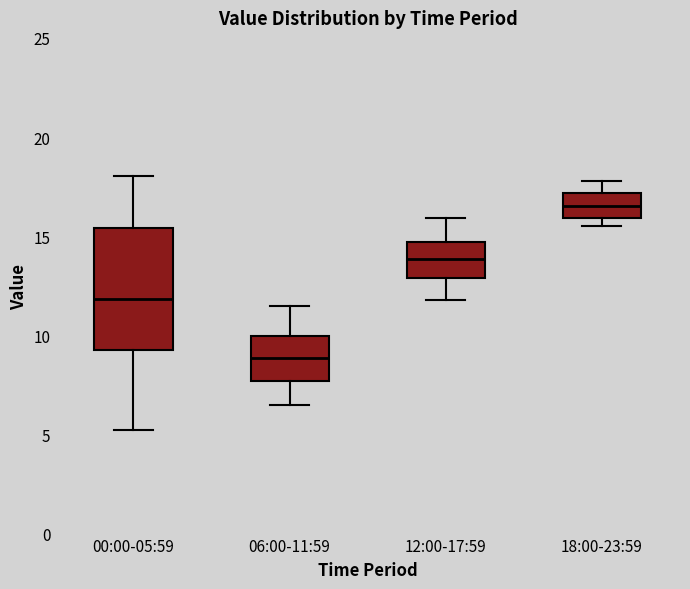

Reading left to right, read every box against the y-axis: the position of its median line, the range the box covers, and the ends of its whiskers. The values are not printed on the chart, so give them approximately, as read against the axis.

00:00-05:59: median 12.0, box 9.5 to 15.5, whiskers 5.0 to 18.0
06:00-11:59: median 9.0, box 7.5 to 10.0, whiskers 6.5 to 11.5
12:00-17:59: median 14.0, box 13.0 to 14.5, whiskers 12.0 to 16.0
18:00-23:59: median 16.5, box 16.0 to 17.0, whiskers 15.5 to 18.0